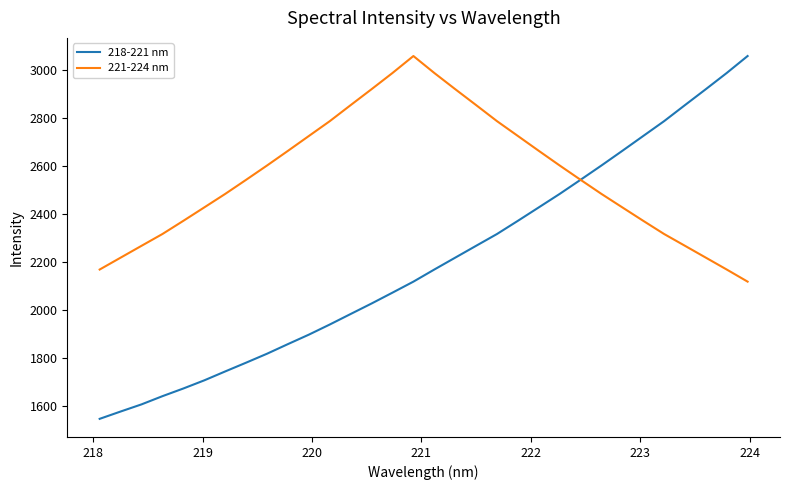

Which series has the largest total across all categories?

221-224 nm